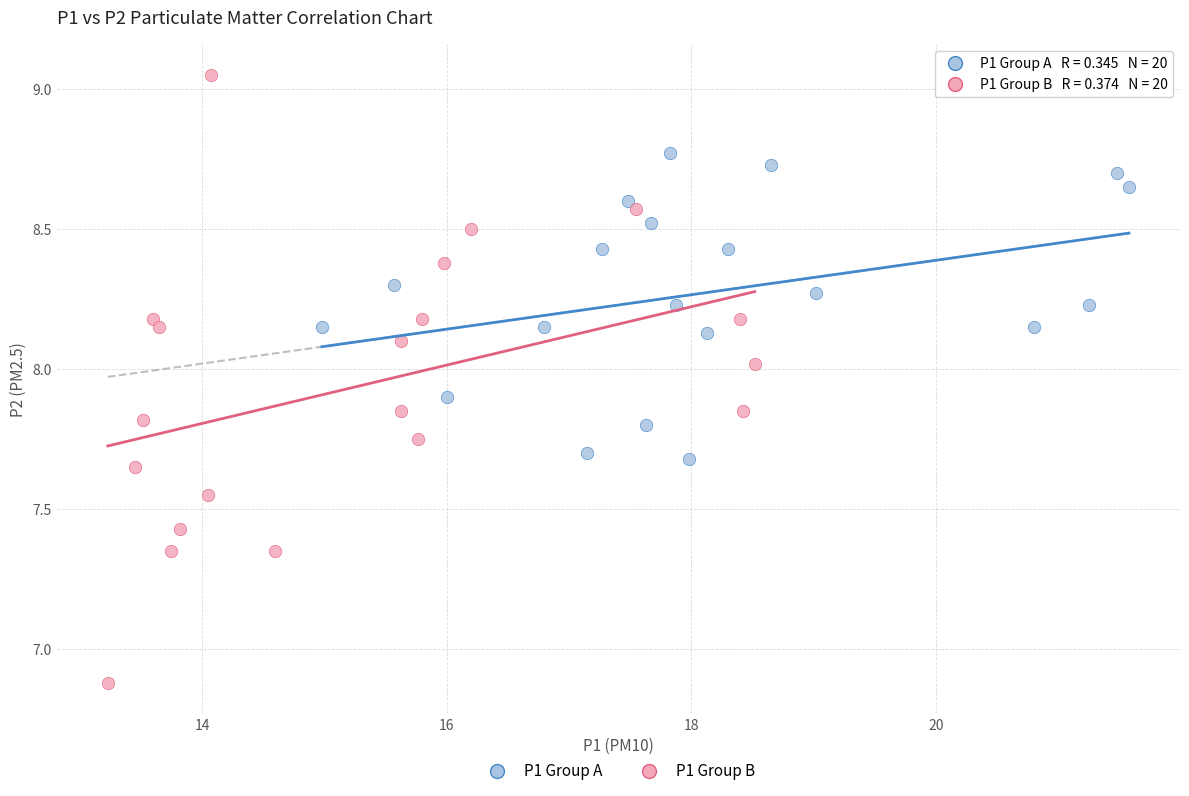

Which series reaches the maximum Y coordinate?

P1 Group B